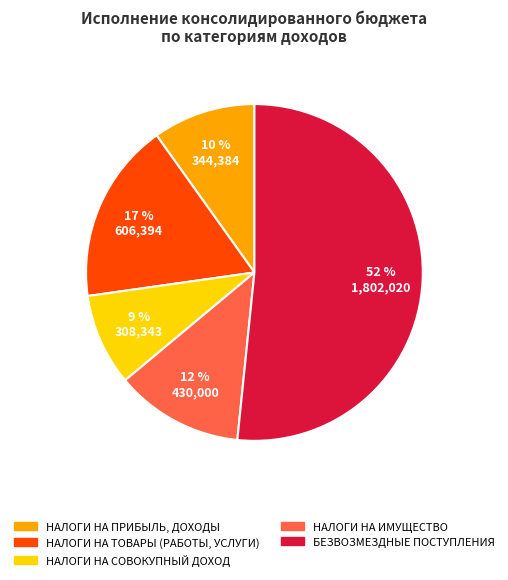

Between НАЛОГИ НА ИМУЩЕСТВО and НАЛОГИ НА СОВОКУПНЫЙ ДОХОД, which is larger?

НАЛОГИ НА ИМУЩЕСТВО